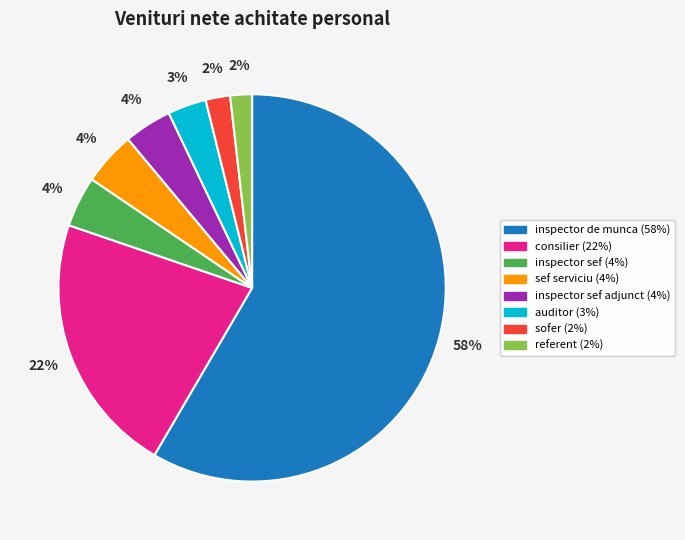

Does any single category account for the majority?

Yes